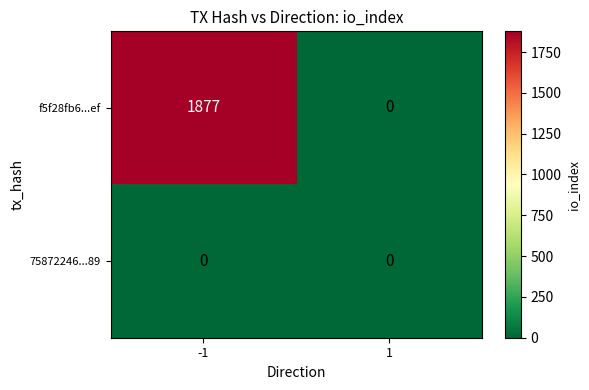

Count the number of data series in this chart.

2